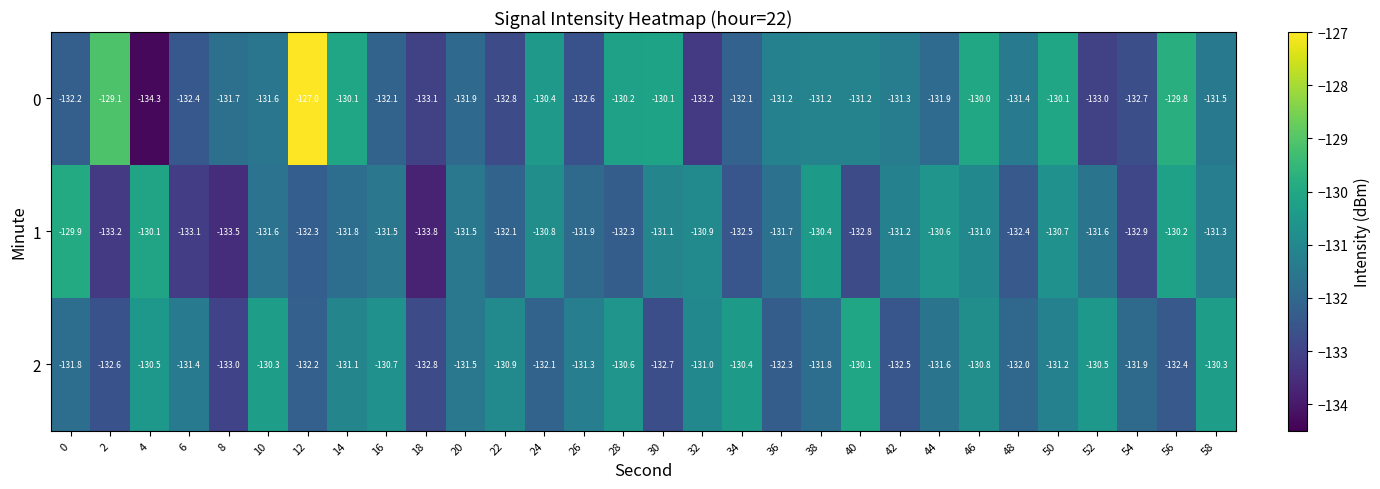

At which label is 1 closest to -131?

46